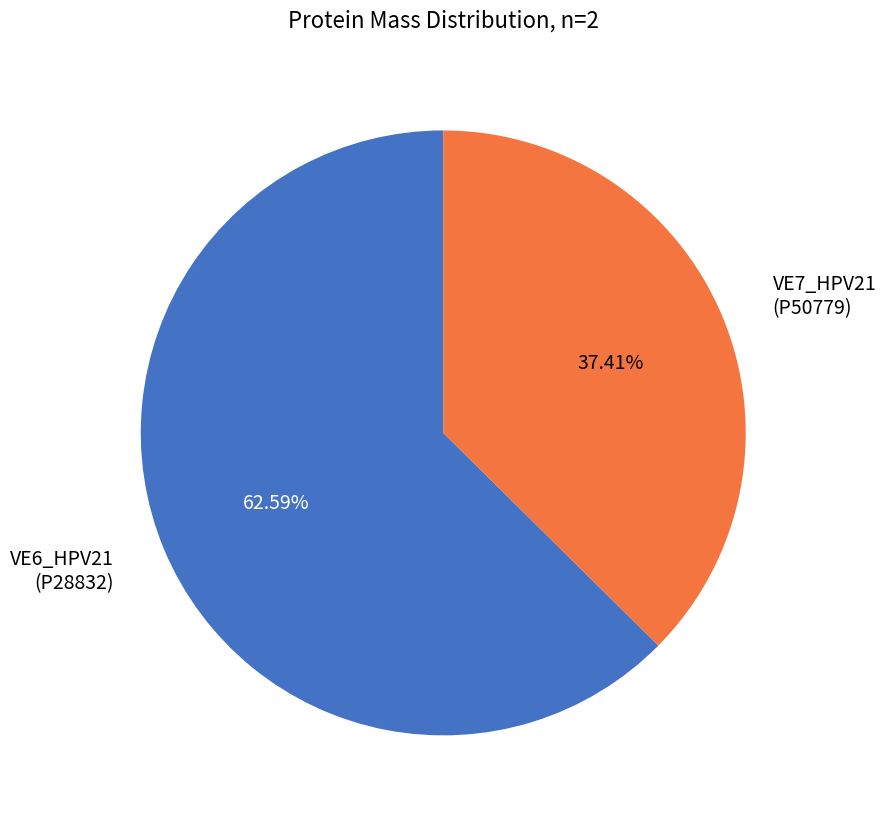

Does any single category account for the majority?

Yes